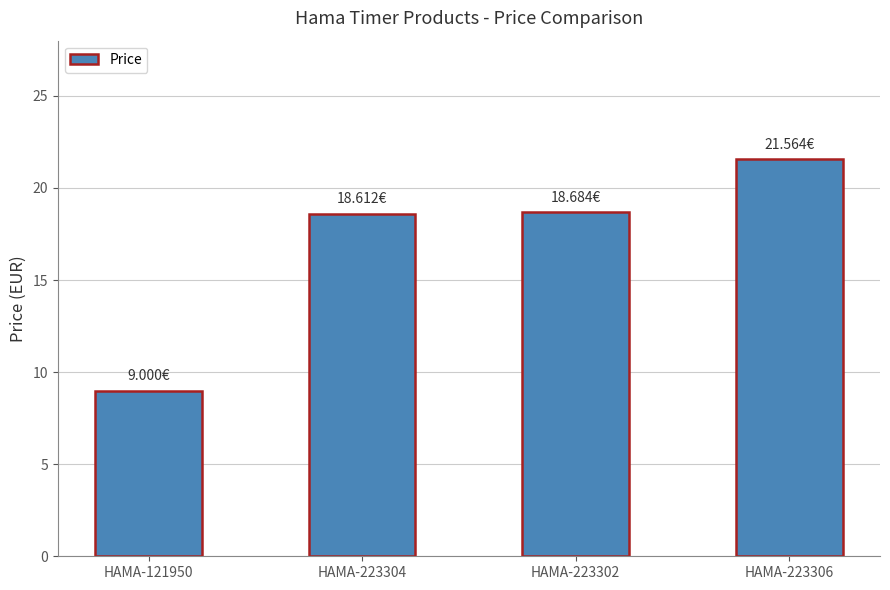

What is the average value?

17.0